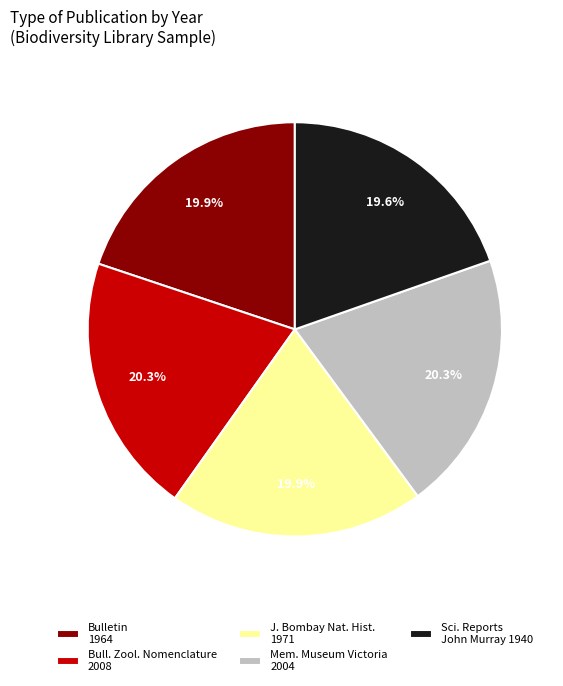

Do Mem. Museum Victoria 2004 and Sci. Reports John Murray 1940 together represent more than half of the pie?

No